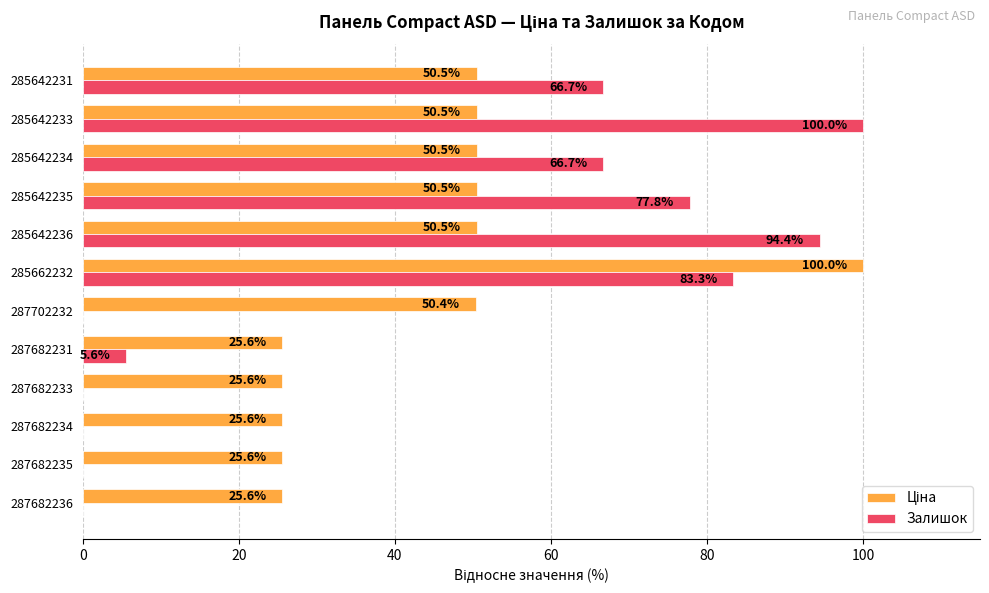

What is the maximum value for Залишок?

100.0